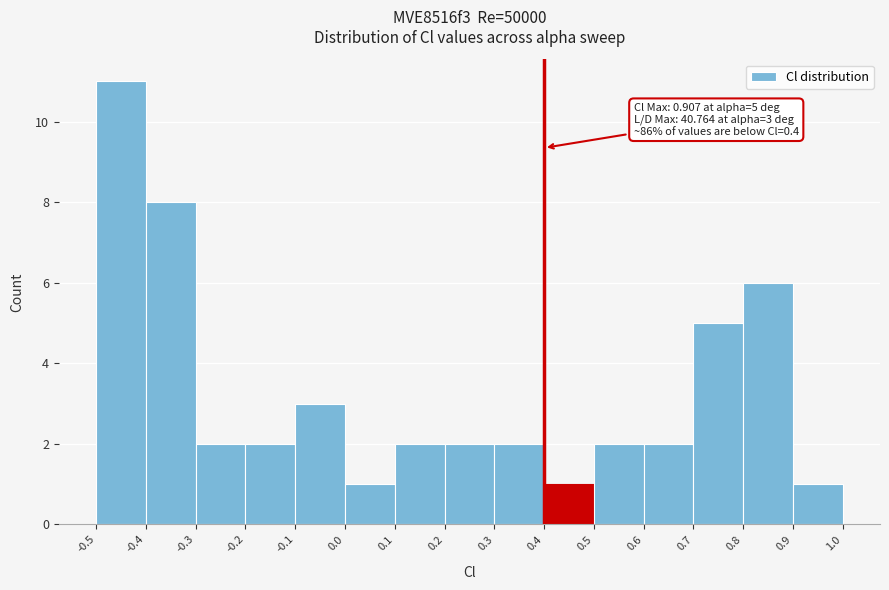

Which range on the x-axis has the tallest bar?

-0.5 to -0.4